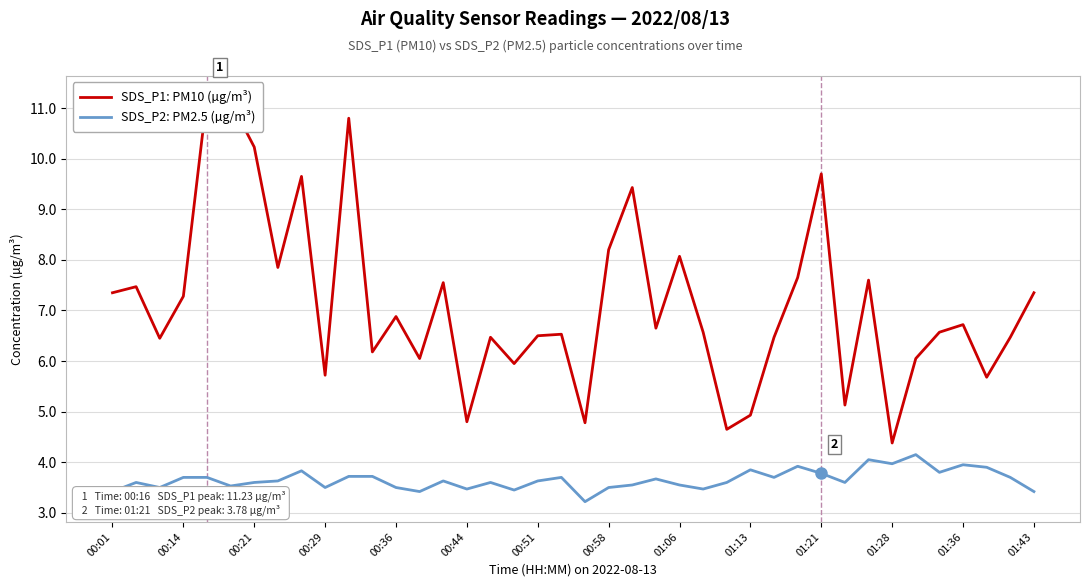

True or false: SDS_P2: PM2.5 (µg/m³) and SDS_P1: PM10 (µg/m³) intersect in this chart.

False